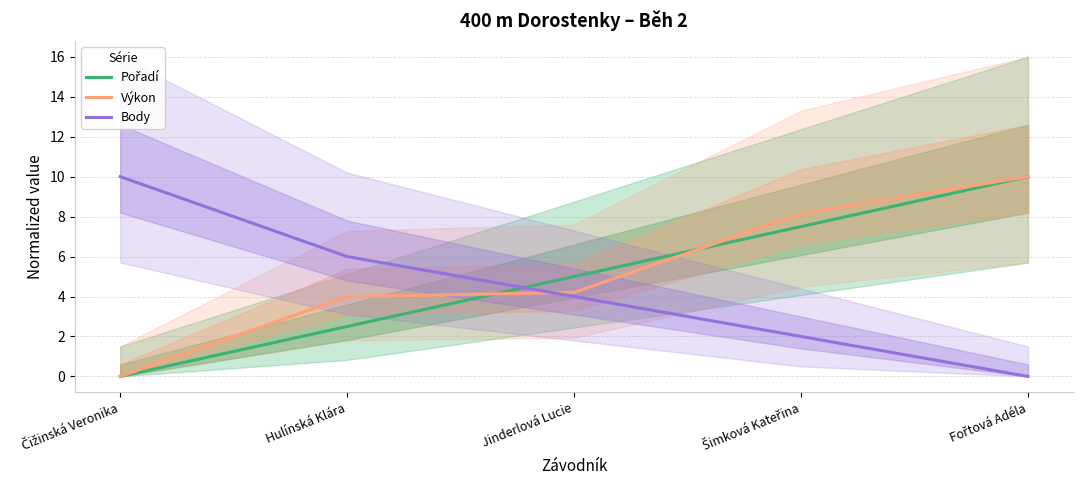

What is the sum of the Body values at Jinderlová Lucie and Fořtová Adéla?

4.0